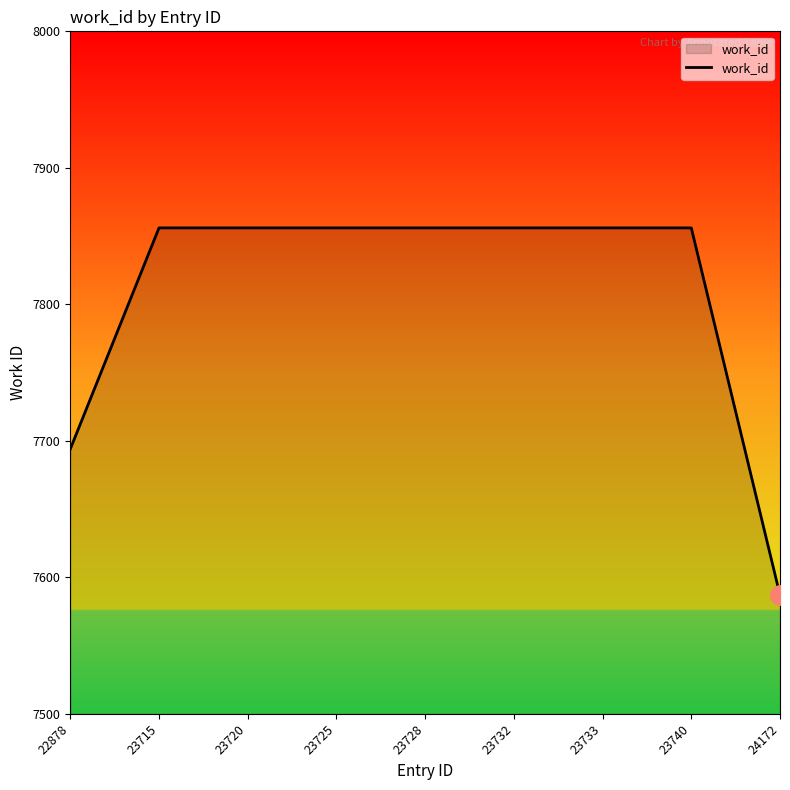

At which label is the value closest to 7721?

22878